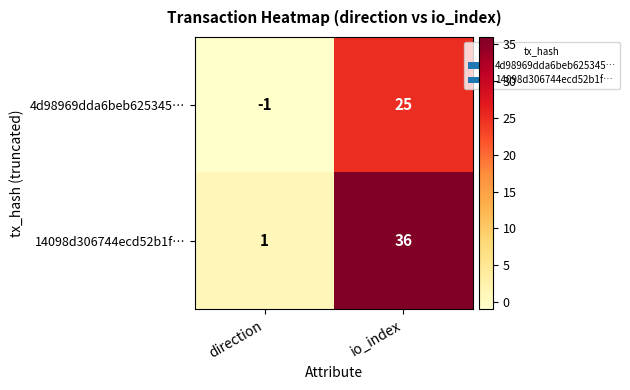

At which label is 14098d306744ecd52b1f… closest to 18?

direction